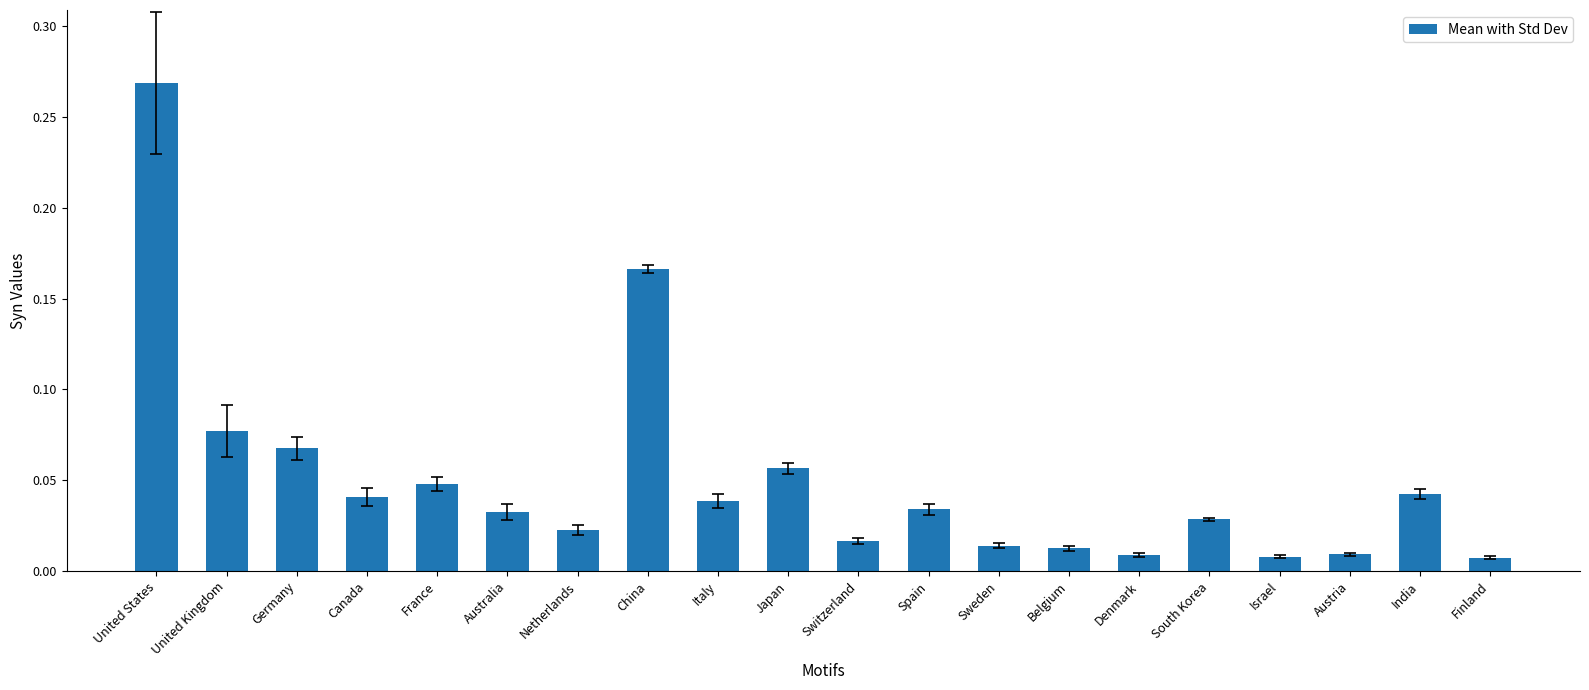

What is the label of the 7th bar from the left?

Netherlands